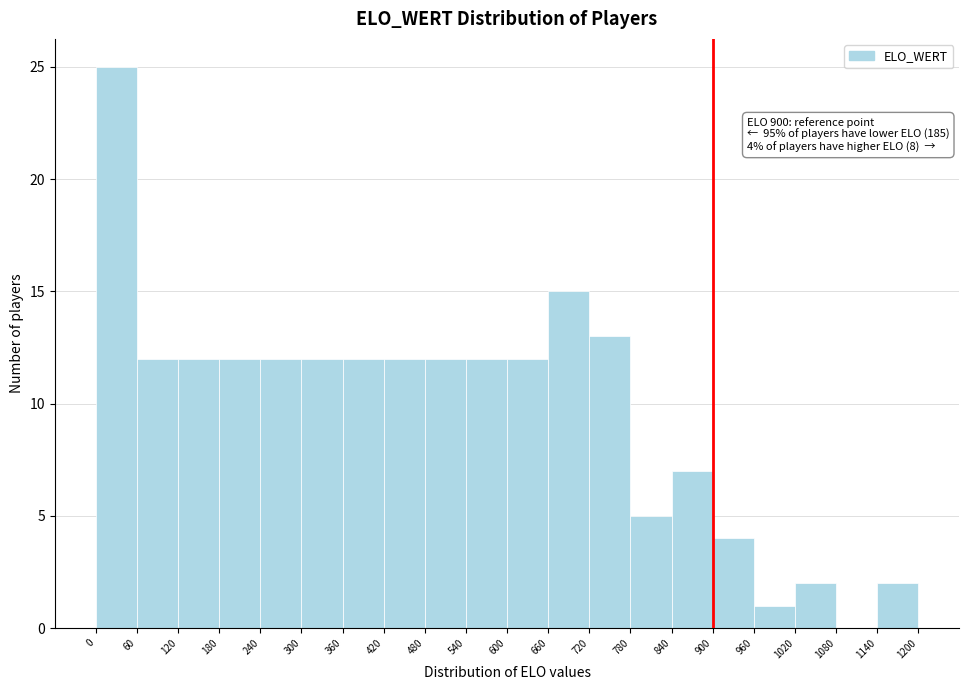

Over which range of the x-axis is the bar tallest?

0 to 60